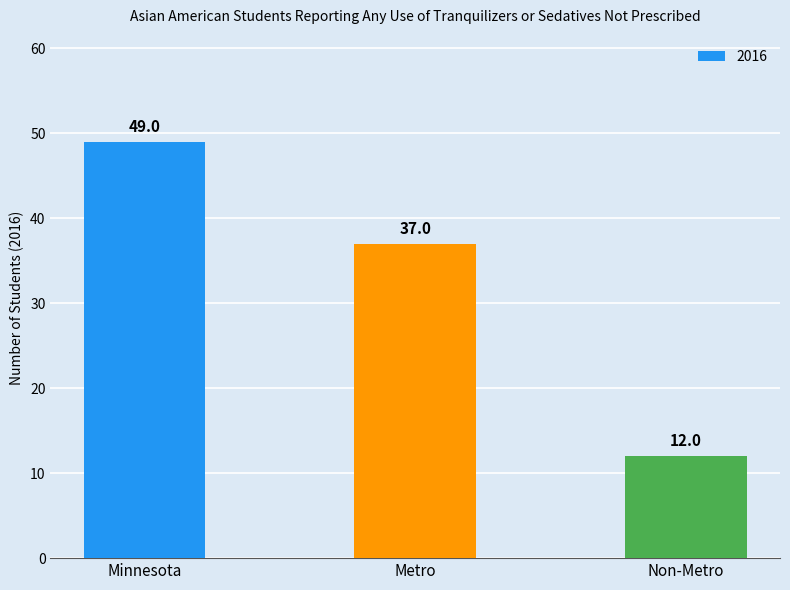

Is it true that the value at Metro is 37?

True